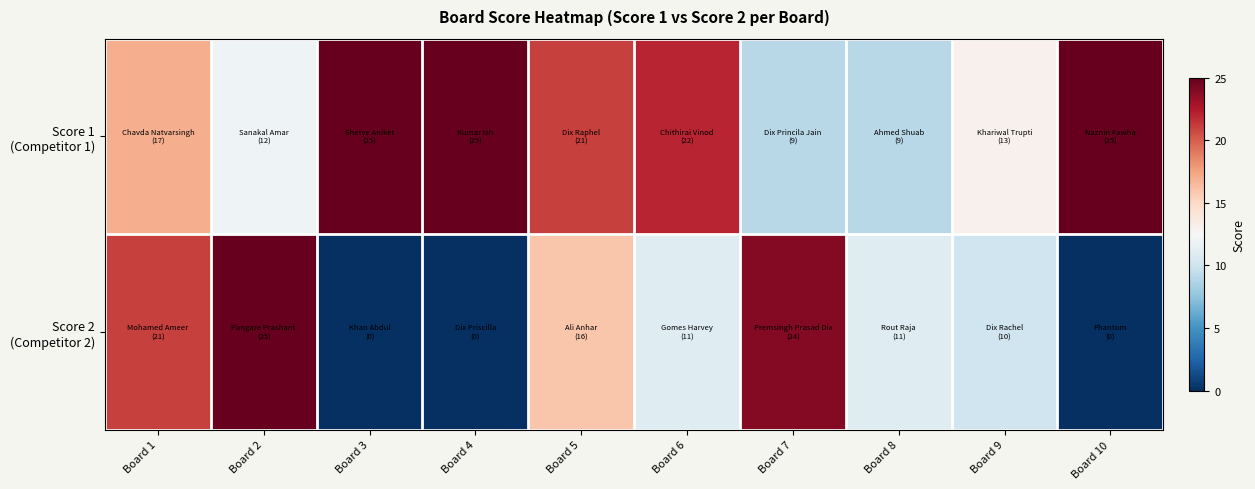

What is the greatest value displayed?

25